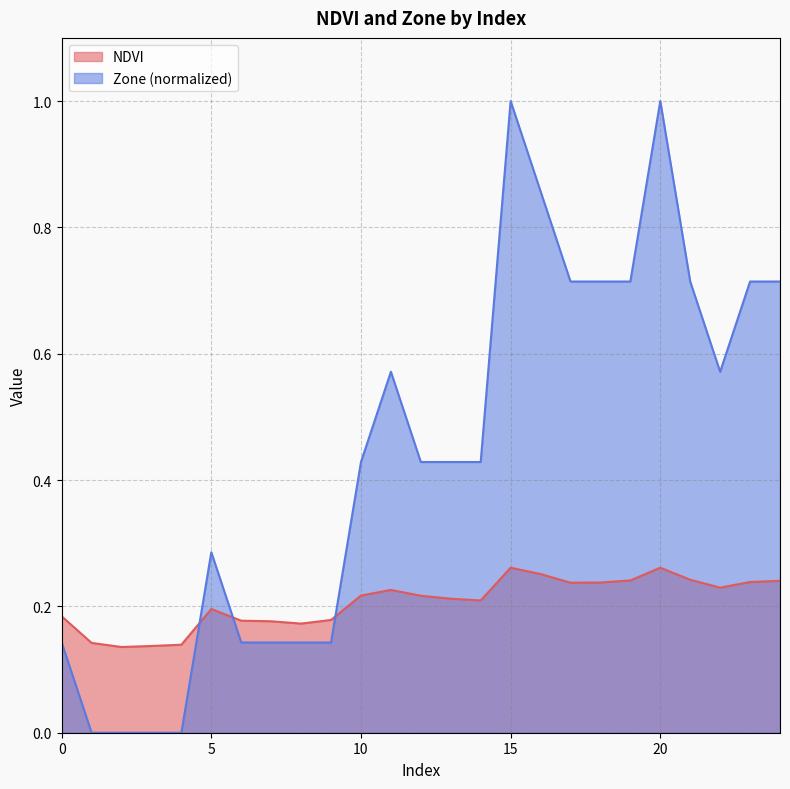

Reading left to right, transcribe all the data shown in this chart.

NDVI: 0.2	0.1	0.1	0.1	0.1	0.2	0.2	0.2	0.2	0.2	0.2	0.2	0.2	0.2	0.2	0.3	0.3	0.2	0.2	0.2	0.3	0.2	0.2	0.2	0.2
Zone: 0.1	0.0	0.0	0.0	0.0	0.3	0.1	0.1	0.1	0.1	0.4	0.6	0.4	0.4	0.4	1.0	0.9	0.7	0.7	0.7	1.0	0.7	0.6	0.7	0.7